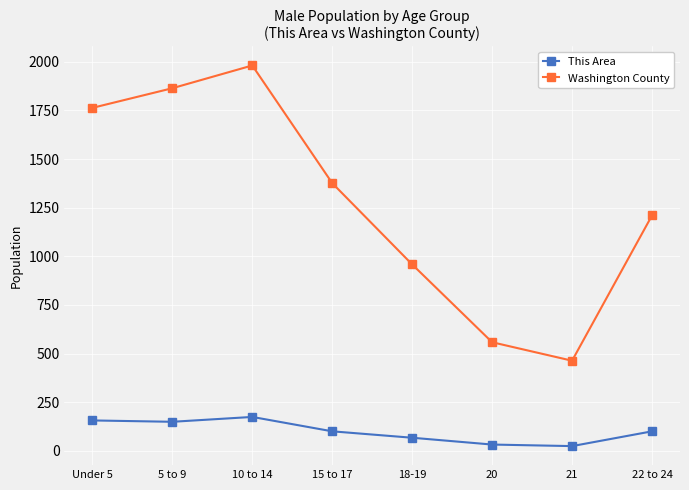

List the labels in order of Washington County value, smallest first.

21, 20, 18-19, 22 to 24, 15 to 17, Under 5, 5 to 9, 10 to 14